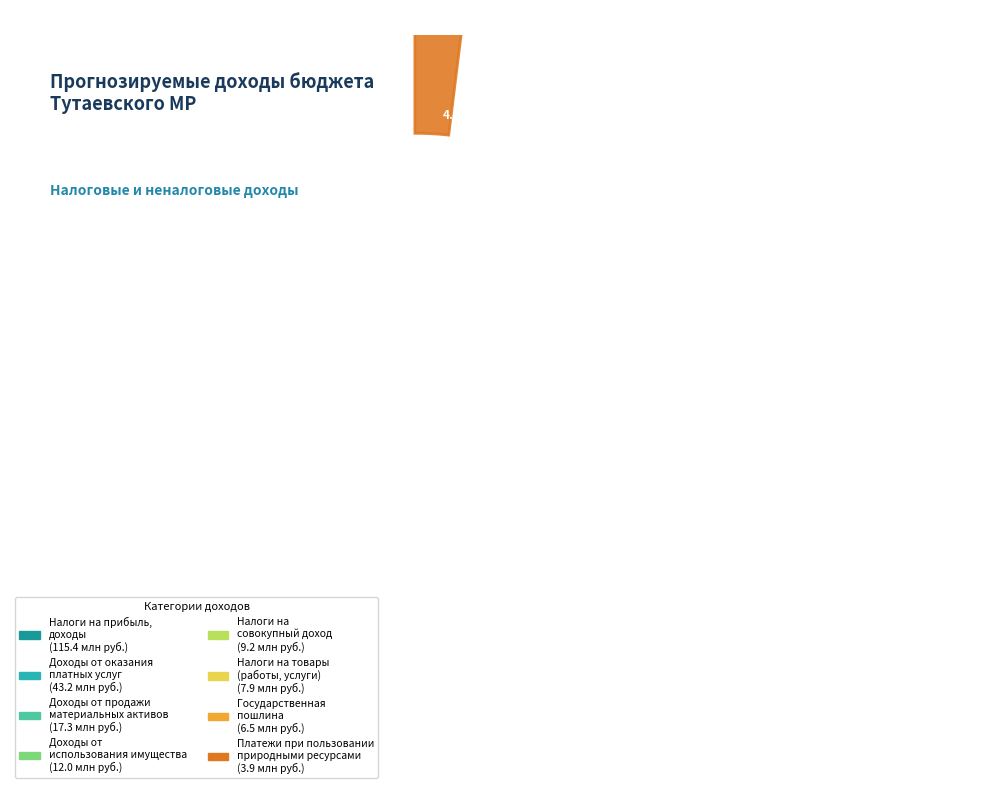

How many segments does this pie chart have?

8